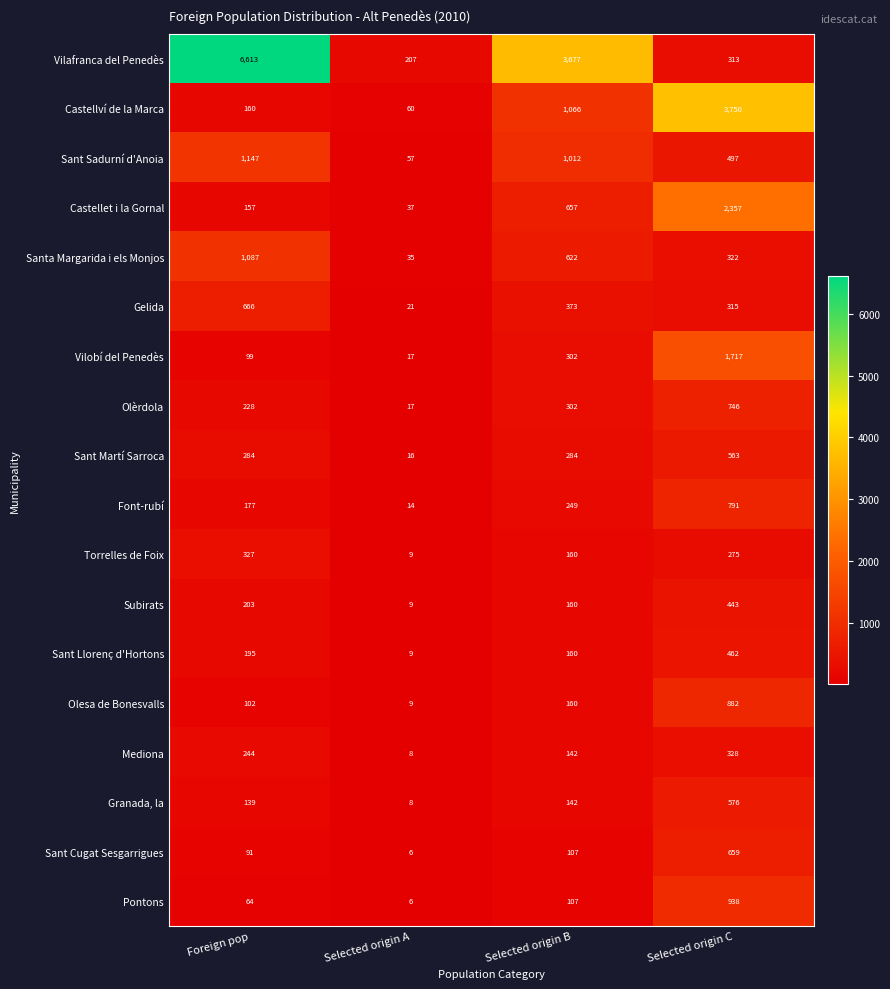

How many data points in Sant Llorenç d'Hortons are less than 195?

2